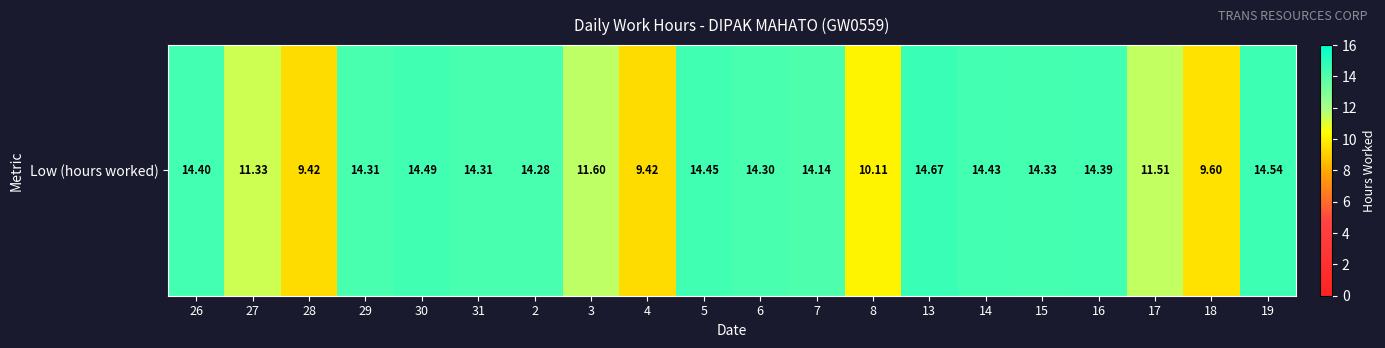

Reading left to right, extract all data points from this chart.

14.4	11.3	9.4	14.3	14.5	14.3	14.3	11.6	9.4	14.4	14.3	14.1	10.1	14.7	14.4	14.3	14.4	11.5	9.6	14.5